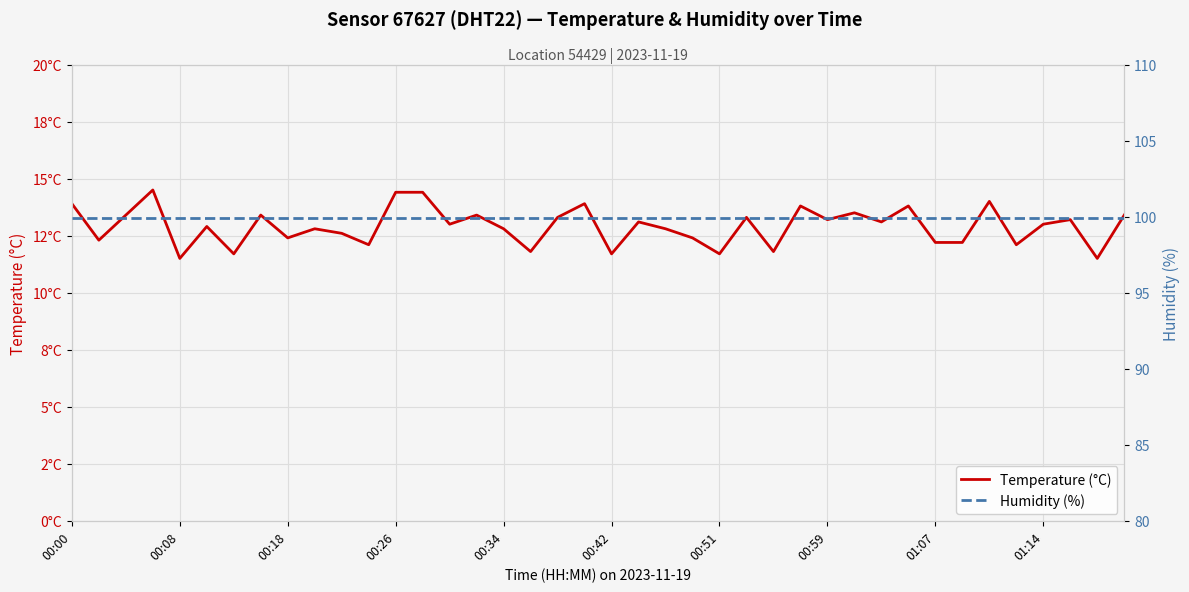

What is the difference between the maximum and second lowest values in the Temperature (°C) series?

3.0